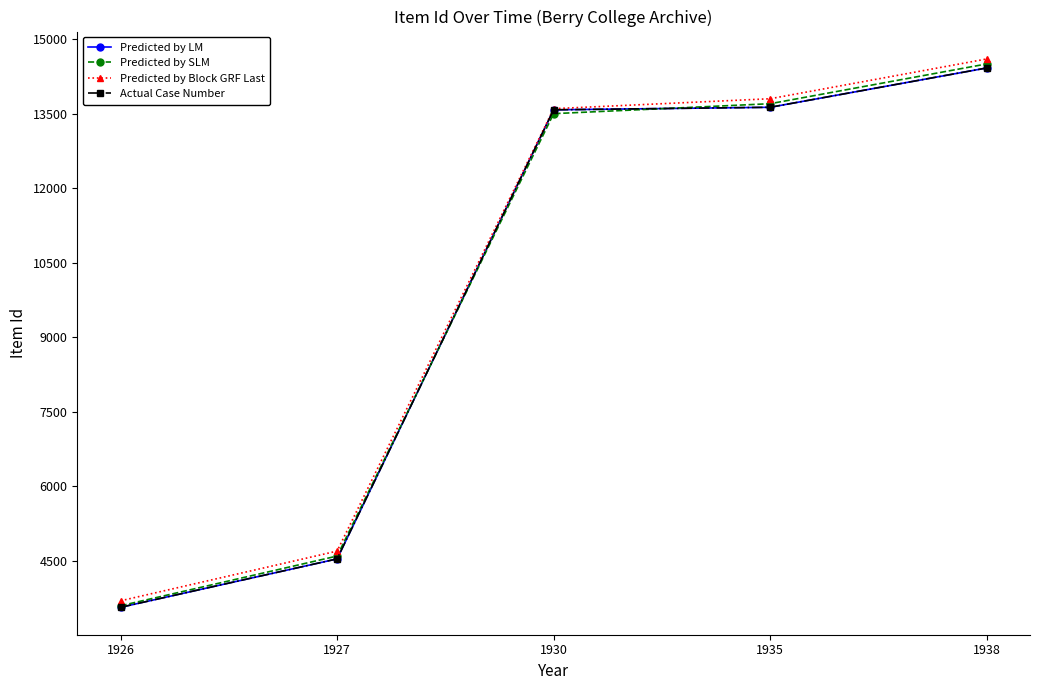

Which series has the largest total across all categories?

Predicted by Block GRF Last